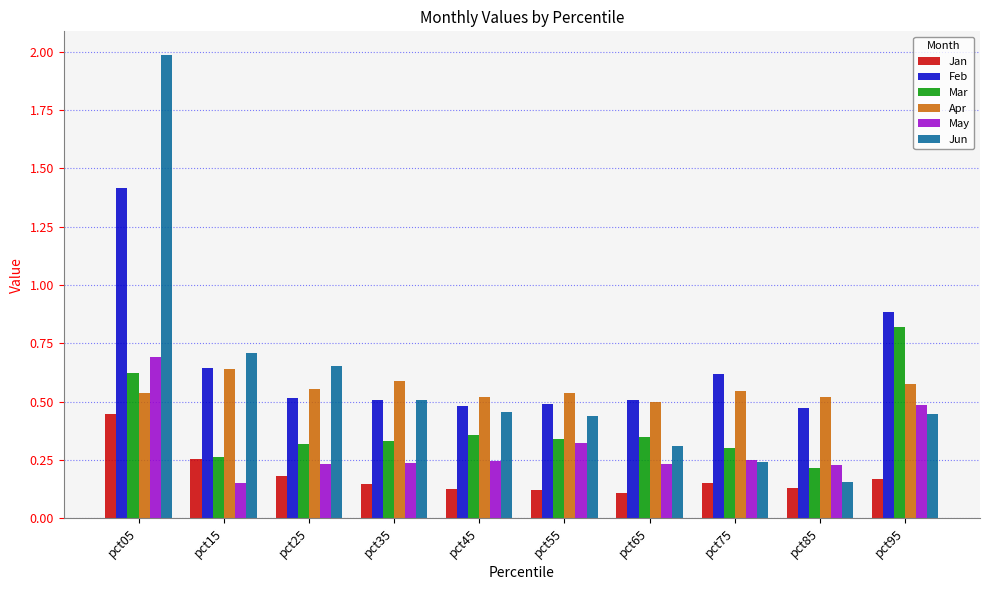

What is the highest value of the Jun series?

2.0